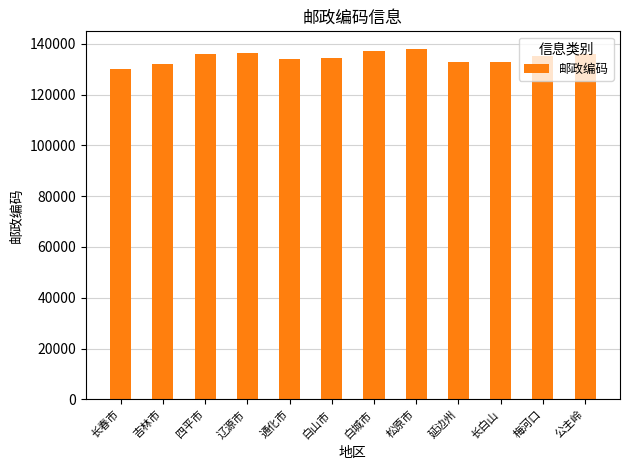

What is the label of the 7th bar from the right?

白山市